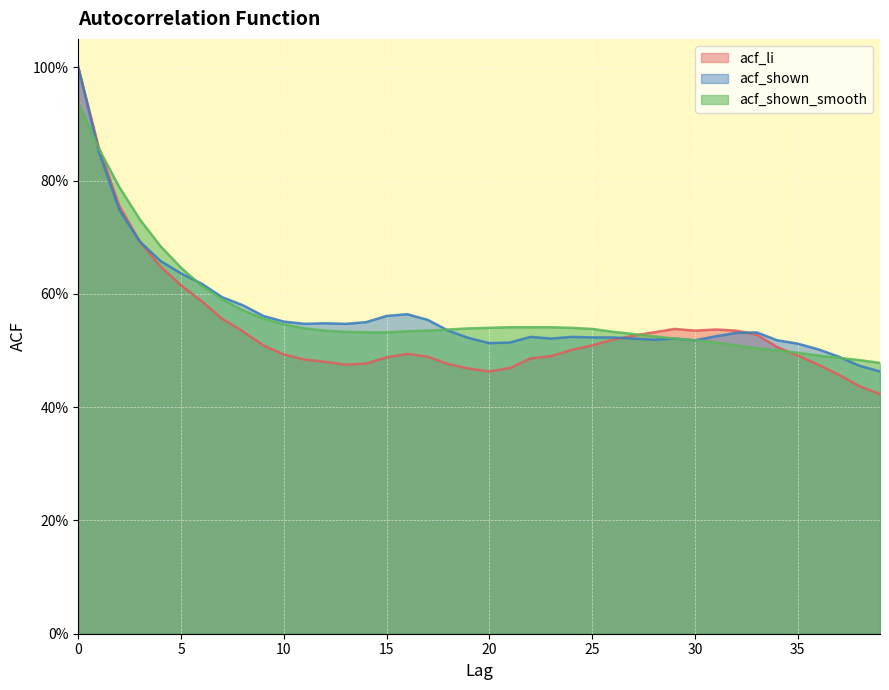

Where is acf_shown nearest to the value 0?

39